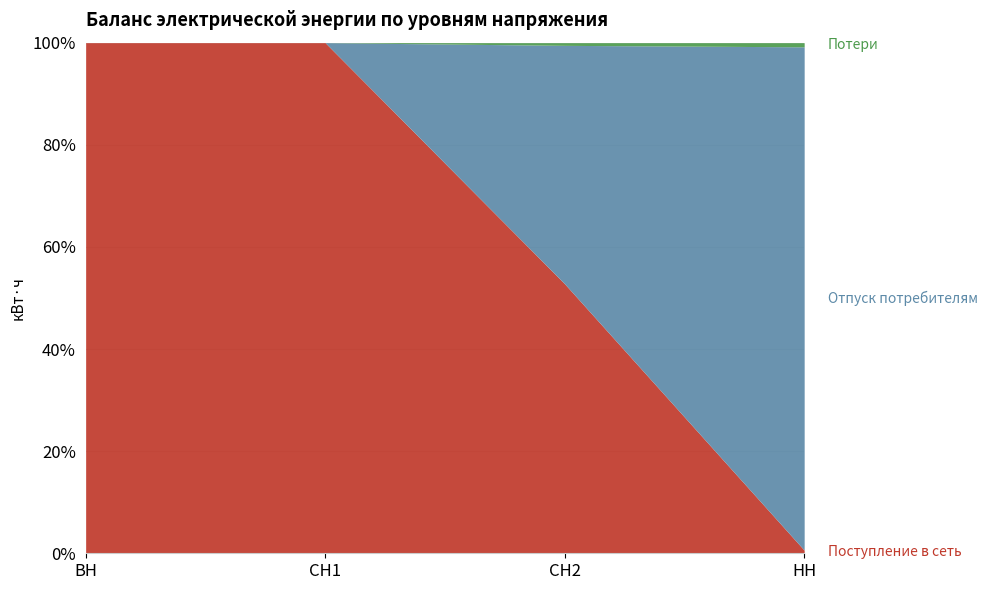

Between which two adjacent categories do Отпуск потребителям and Поступление в сеть first intersect?

СН2 and НН